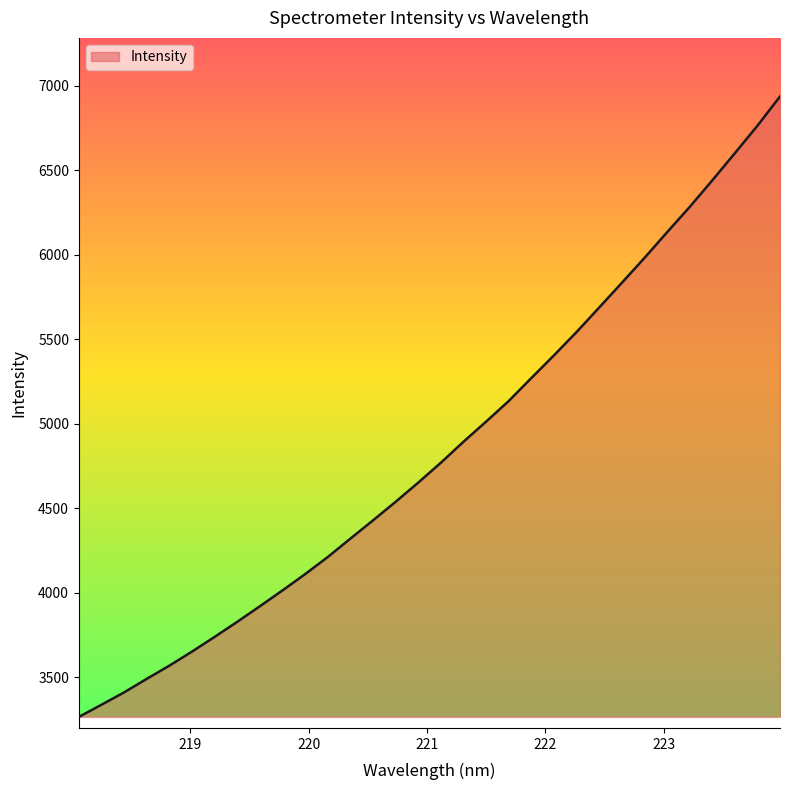

What is the smallest value displayed?

3264.1